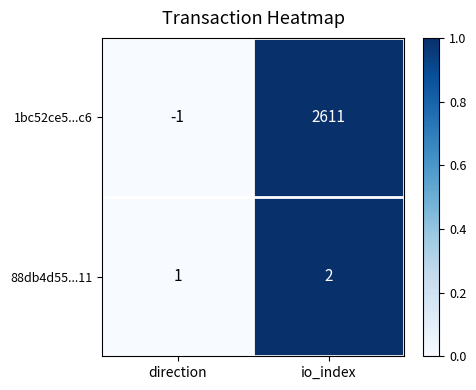

Reading left to right, transcribe all the data shown in this chart.

1bc52ce5...c6: -1	2611
88db4d55...11: 1	2